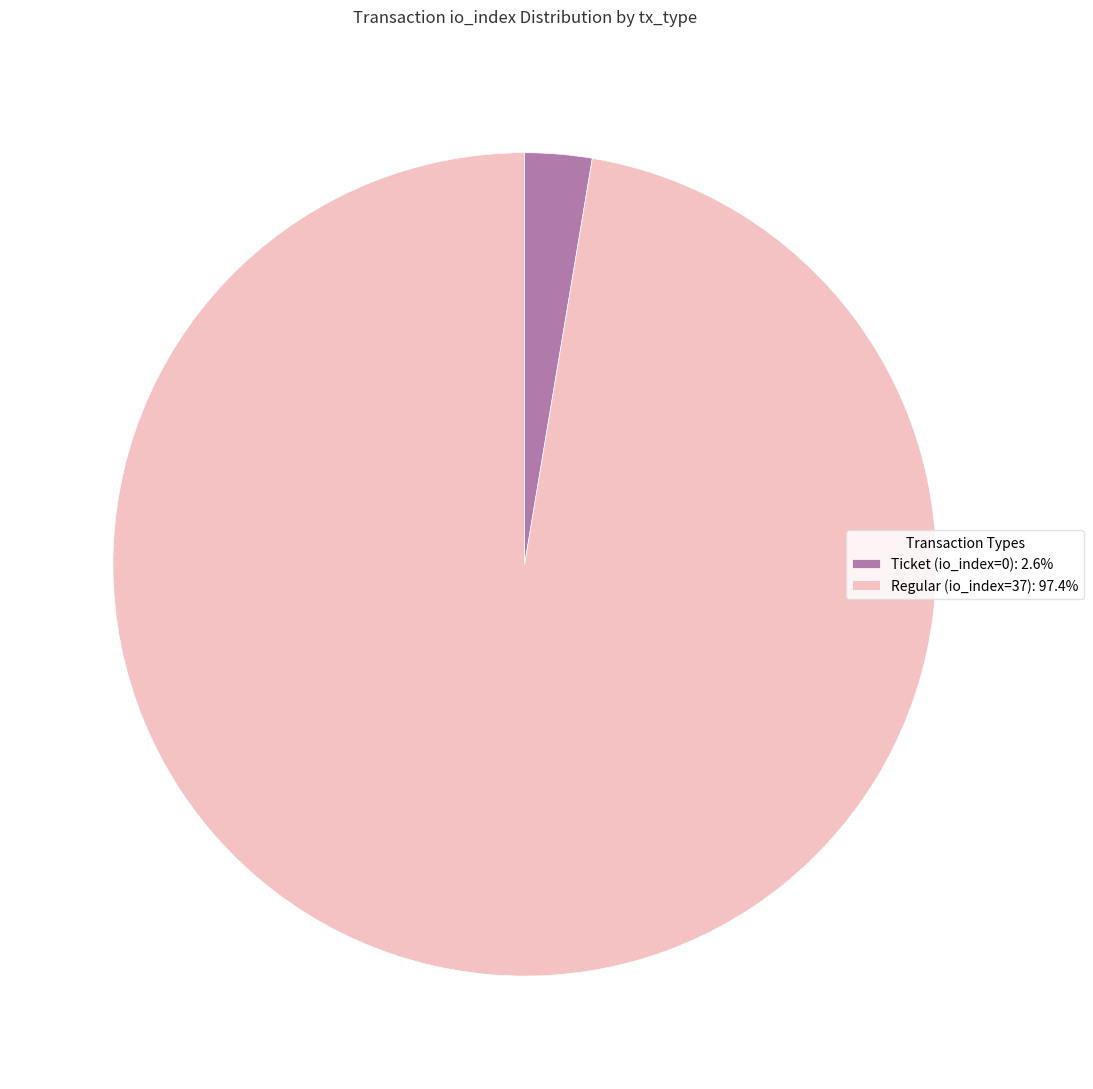

Is there a majority slice in this chart?

Yes